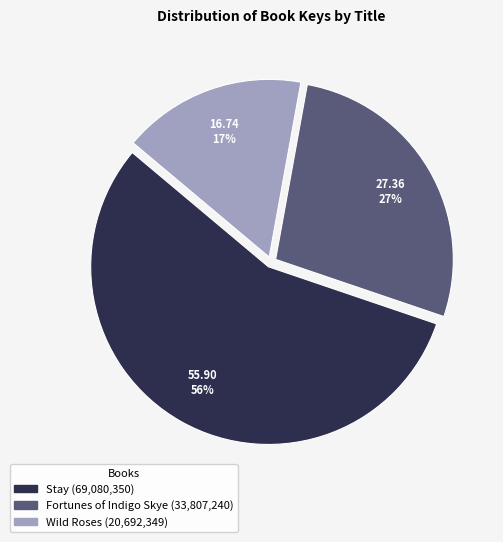

How many segments does this pie chart have?

3